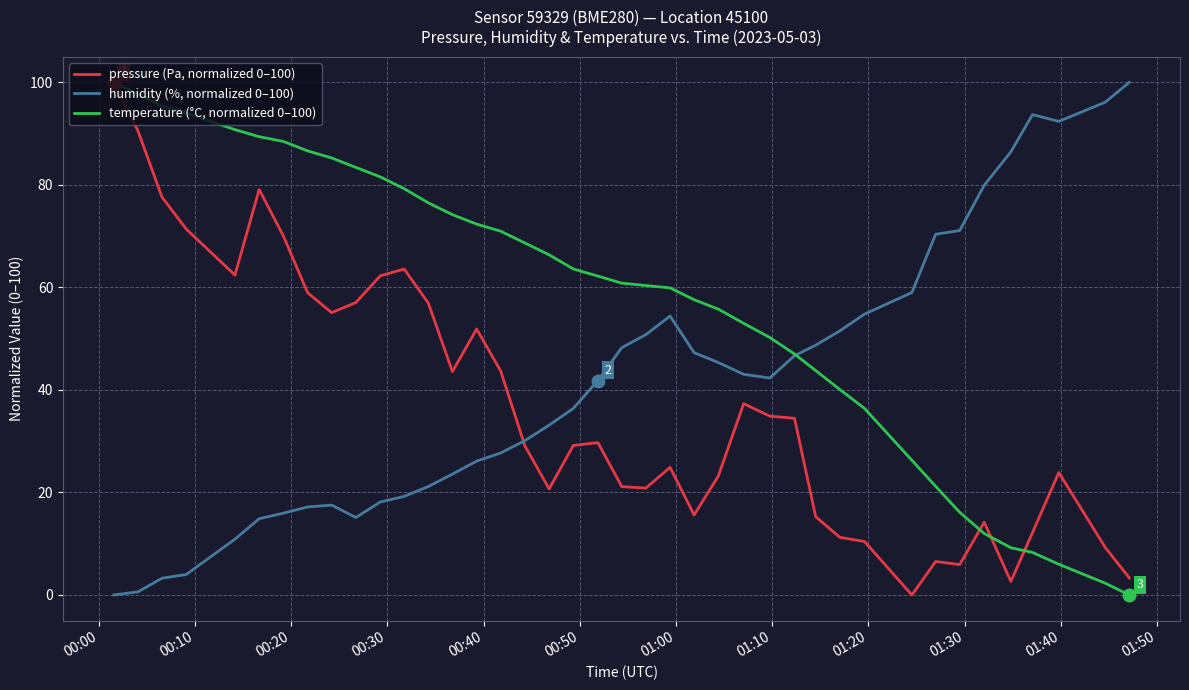

What is the difference between the maximum and minimum values in the humidity (%, normalized 0–100) series?

100.0